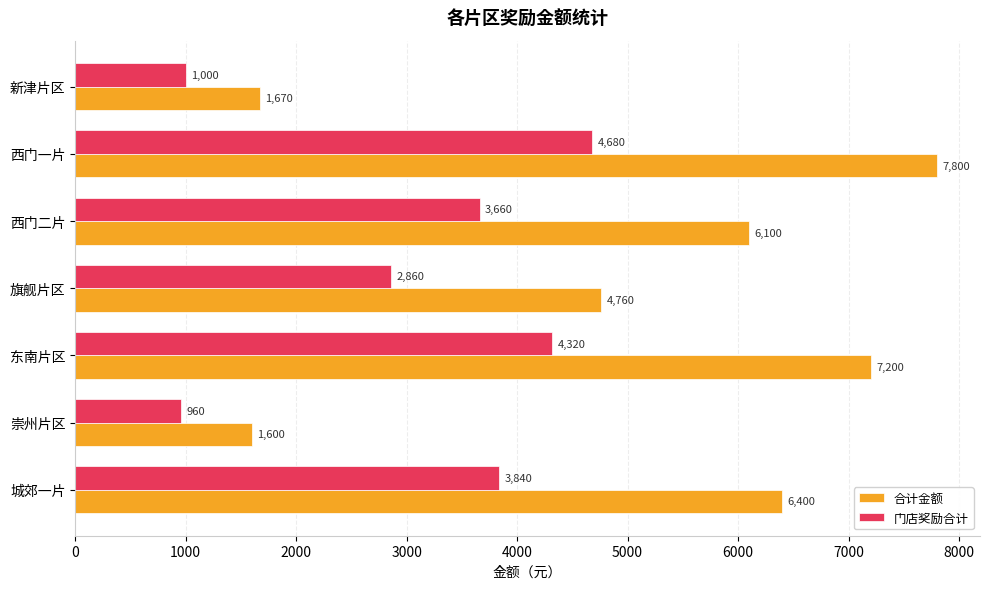

Which series changed the most between 西门二片 and 新津片区?

合计金额